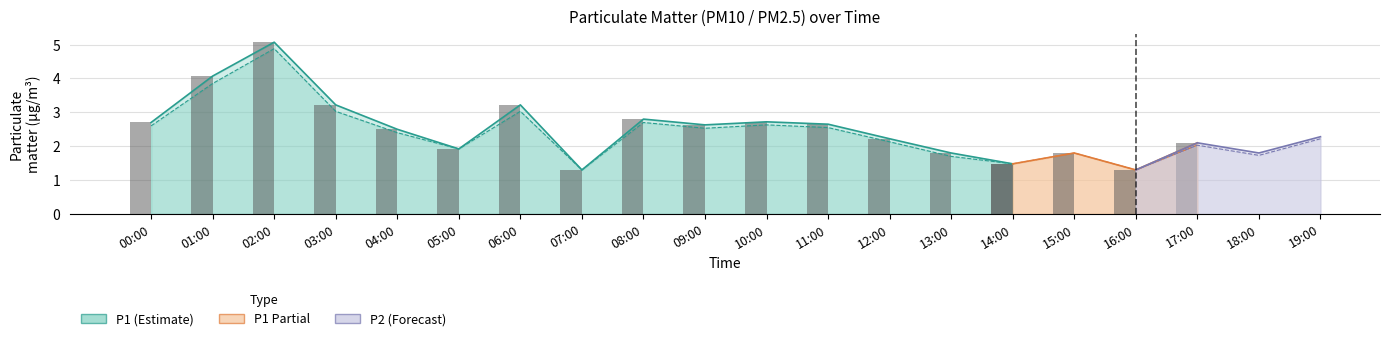

Rank the categories by P1 value from highest to lowest.

02:00, 01:00, 03:00, 06:00, 08:00, 10:00, 00:00, 11:00, 09:00, 04:00, 19:00, 12:00, 17:00, 05:00, 13:00, 15:00, 18:00, 14:00, 07:00, 16:00